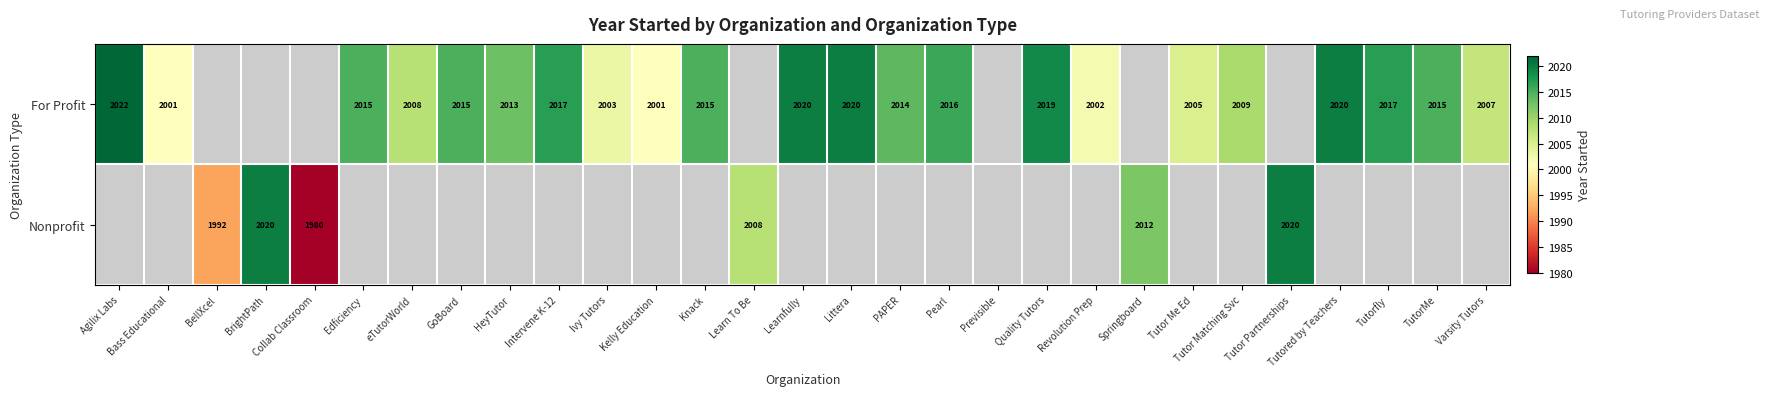

The value of For Profit at eTutorWorld is 2008. True or false?

True